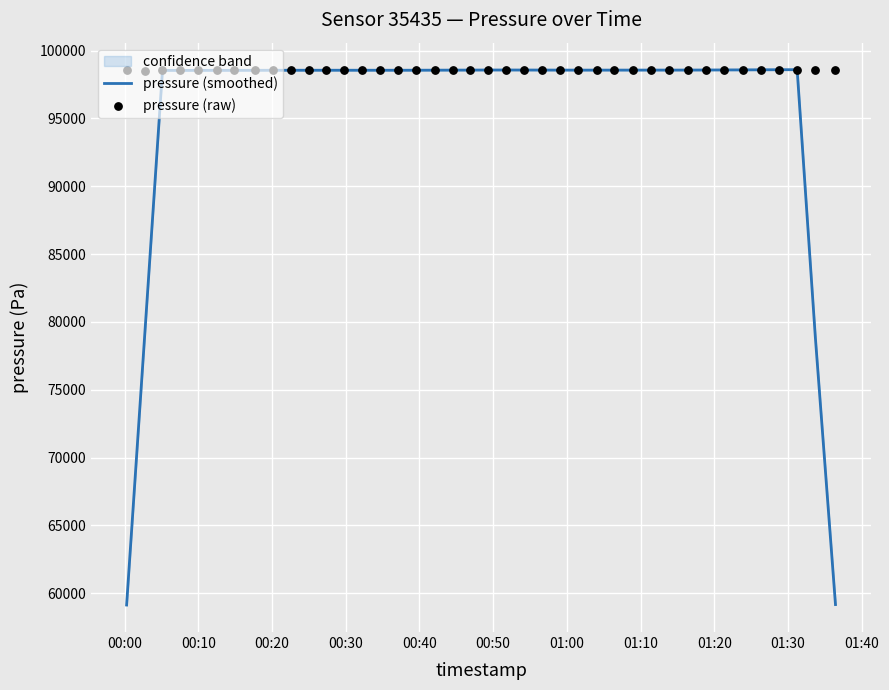

What are all the series names shown in the legend?

pressure (smoothed), pressure (raw)